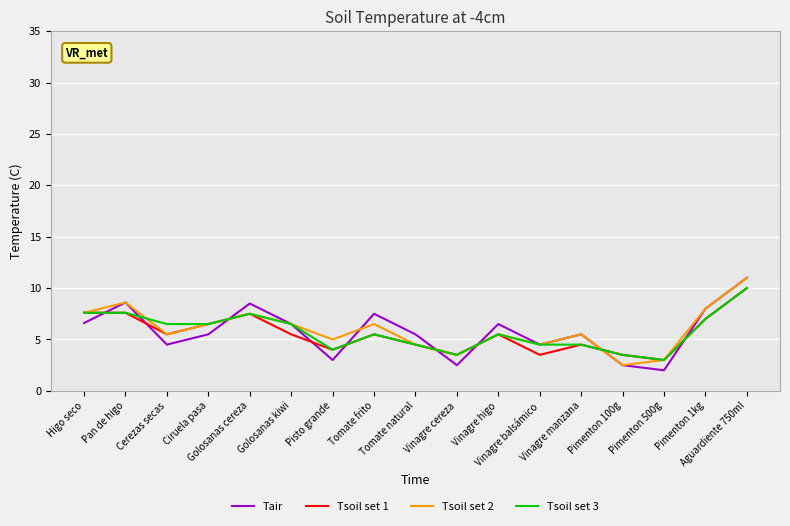

Which series has the widest spread of values?

Tair